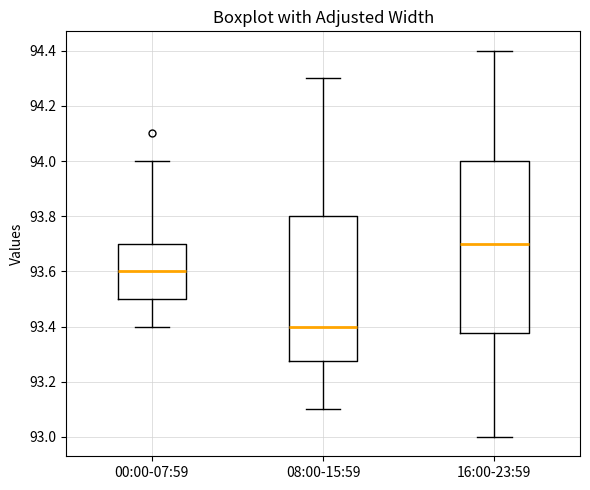

Which box has the highest median line?

16:00-23:59